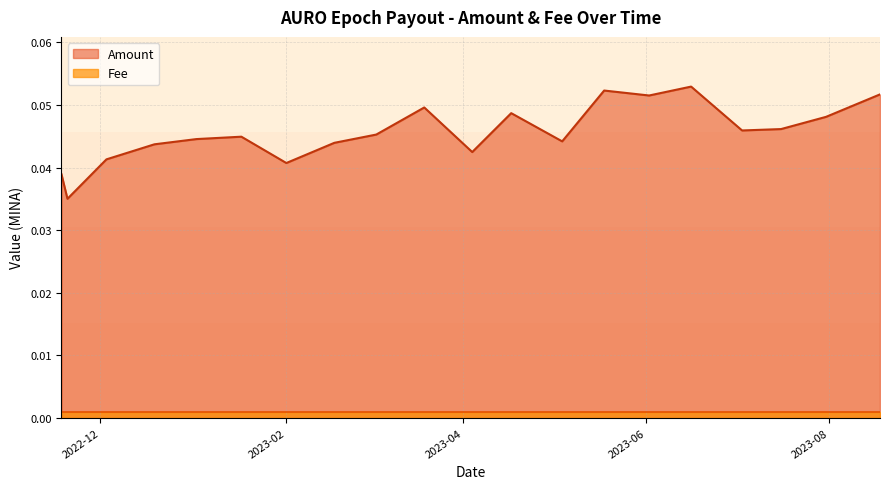

Which series has the largest total across all categories?

Amount